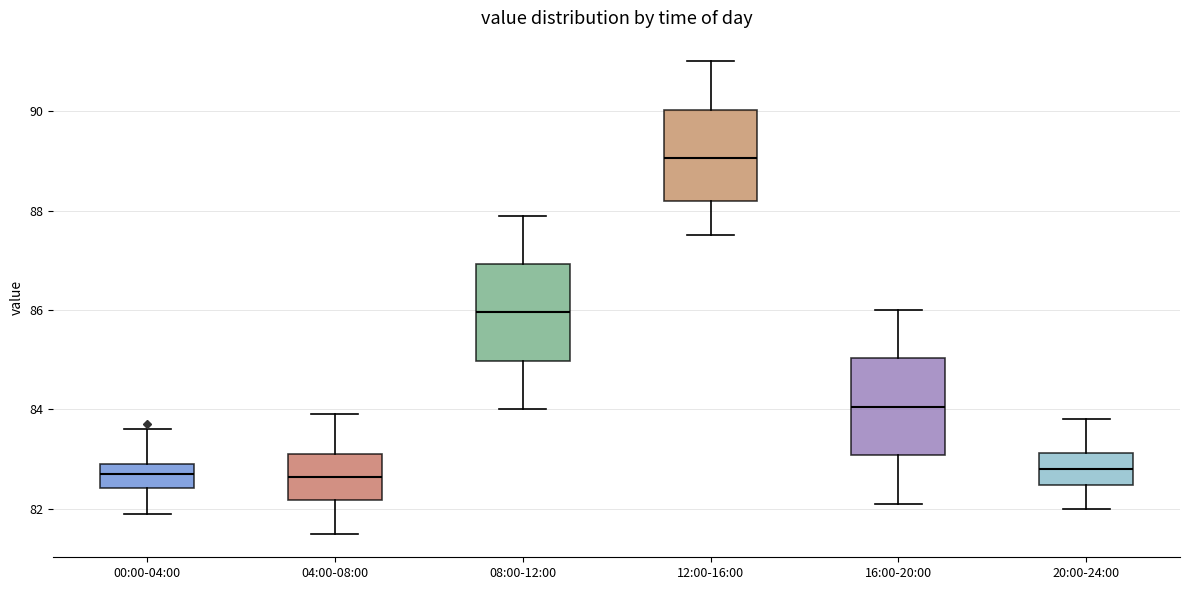

Reading left to right, transcribe this box plot: for each box, give where its median line is, the range the box spans, and where its two whiskers end, as read against the y-axis. The values are not printed on the chart, so give them approximately, as read against the axis.

00:00-04:00: median 82.8, box 82.4 to 83.0, whiskers 82.0 to 83.6
04:00-08:00: median 82.6, box 82.2 to 83.2, whiskers 81.6 to 84.0
08:00-12:00: median 86.0, box 85.0 to 87.0, whiskers 84.0 to 88.0
12:00-16:00: median 89.0, box 88.2 to 90.0, whiskers 87.6 to 91.0
16:00-20:00: median 84.0, box 83.0 to 85.0, whiskers 82.2 to 86.0
20:00-24:00: median 82.8, box 82.4 to 83.2, whiskers 82.0 to 83.8